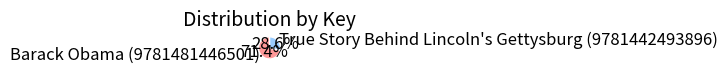

Combined, what portion of the pie is True Story Behind Lincoln's Gettysburg (9781442493896) and Barack Obama (9781481446501)?

100.0%